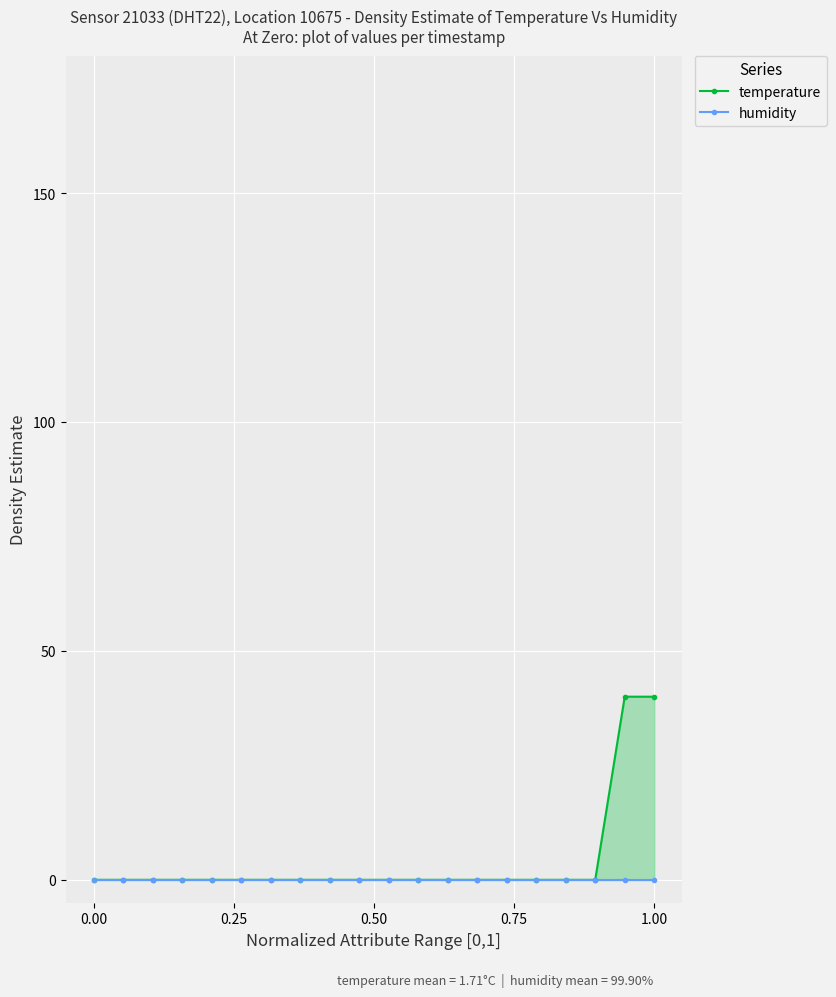

Does the chart display data point markers on the line(s)?

Yes